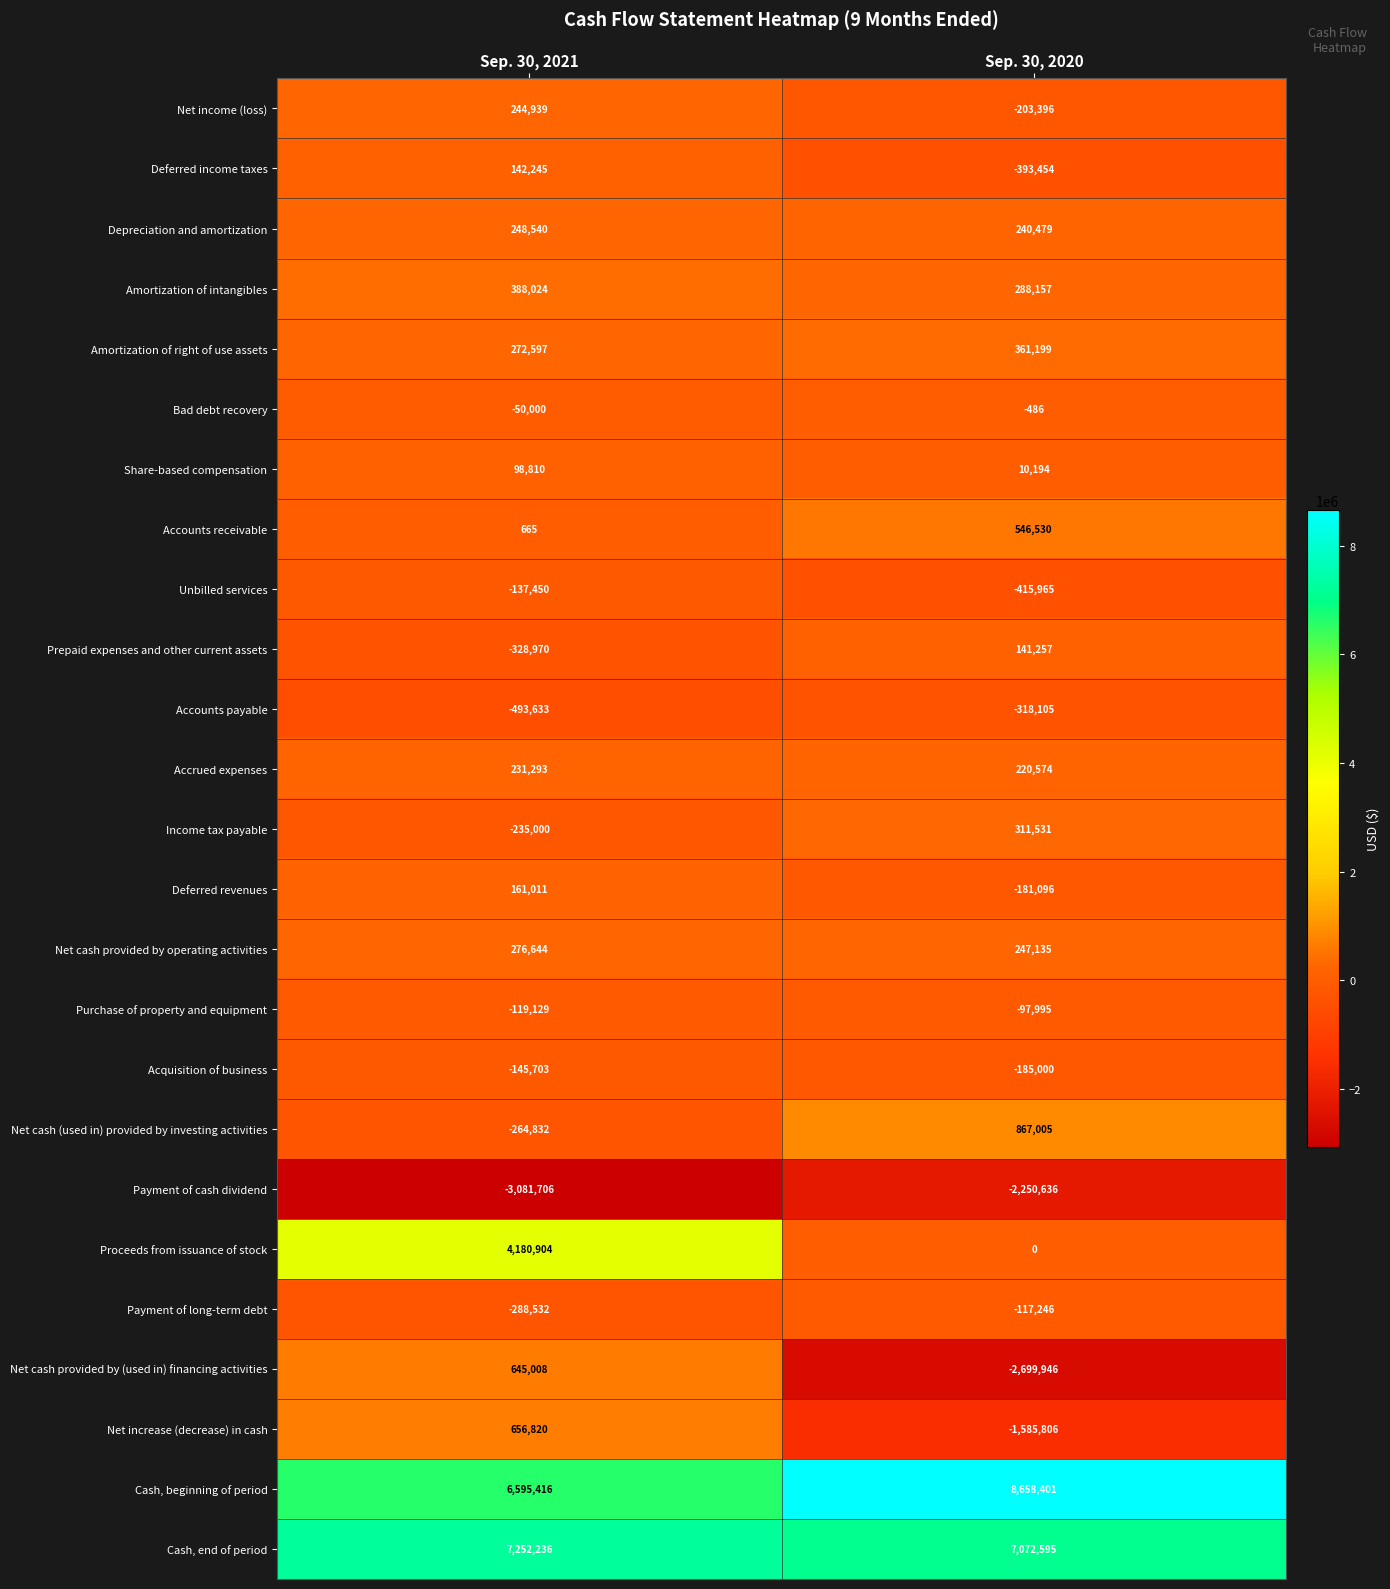

Is it true that Net income (loss) equals -267297 at Sep. 30, 2020?

False